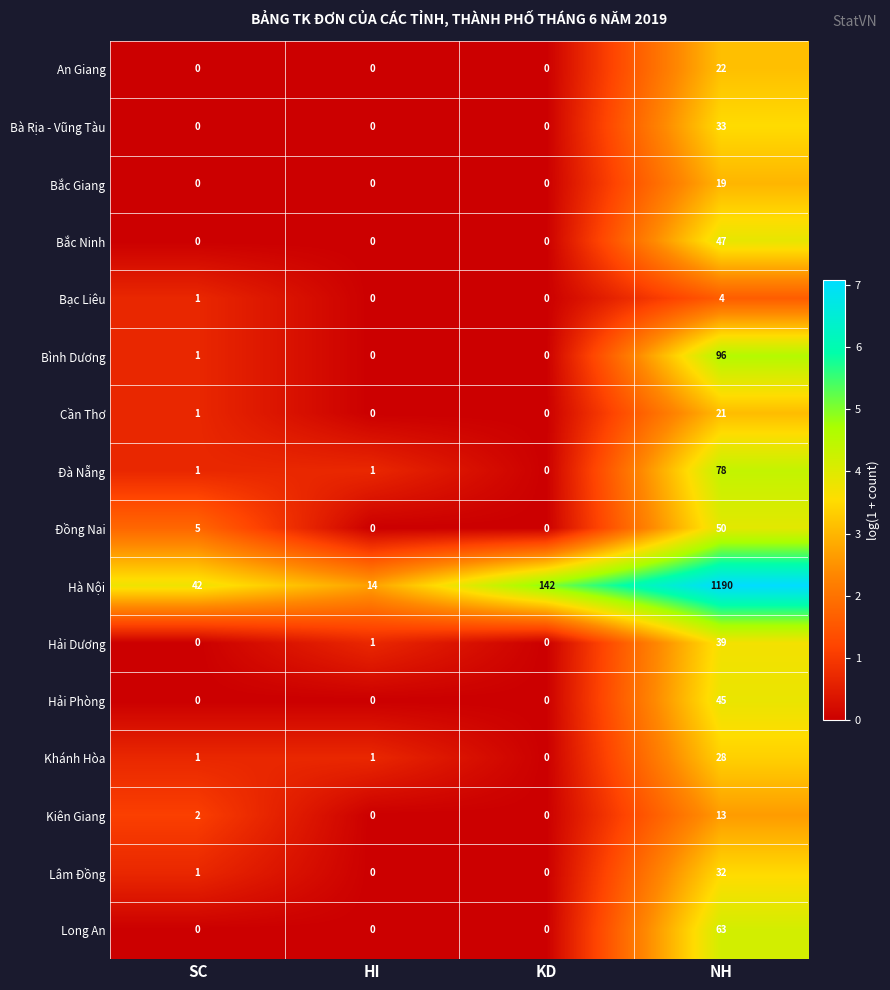

Which series has the widest spread of values?

Hà Nội